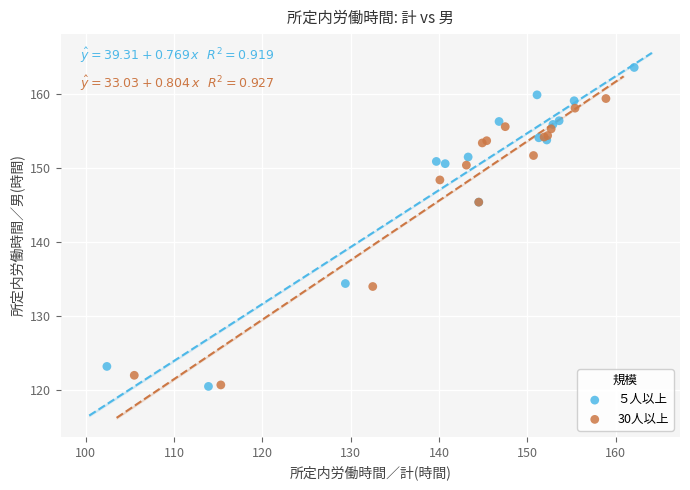

Which series reaches the maximum Y coordinate?

５人以上